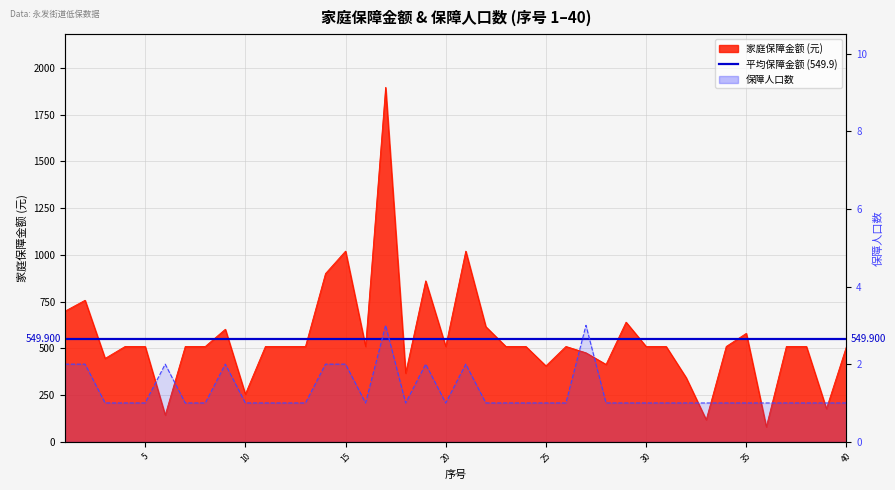

How many data points in 家庭保障金额 are less than 510?

11